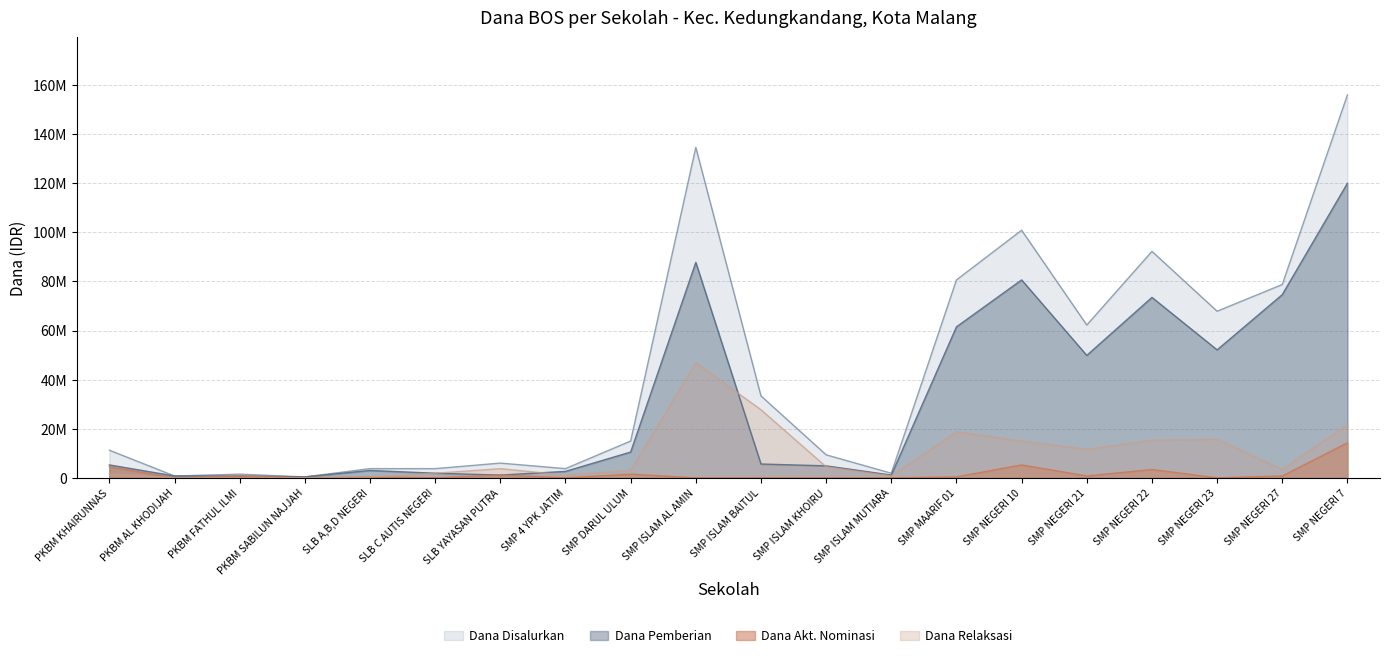

True or false: Dana Akt. Nominasi has a value of 3375000 at SMP NEGERI 22.

True